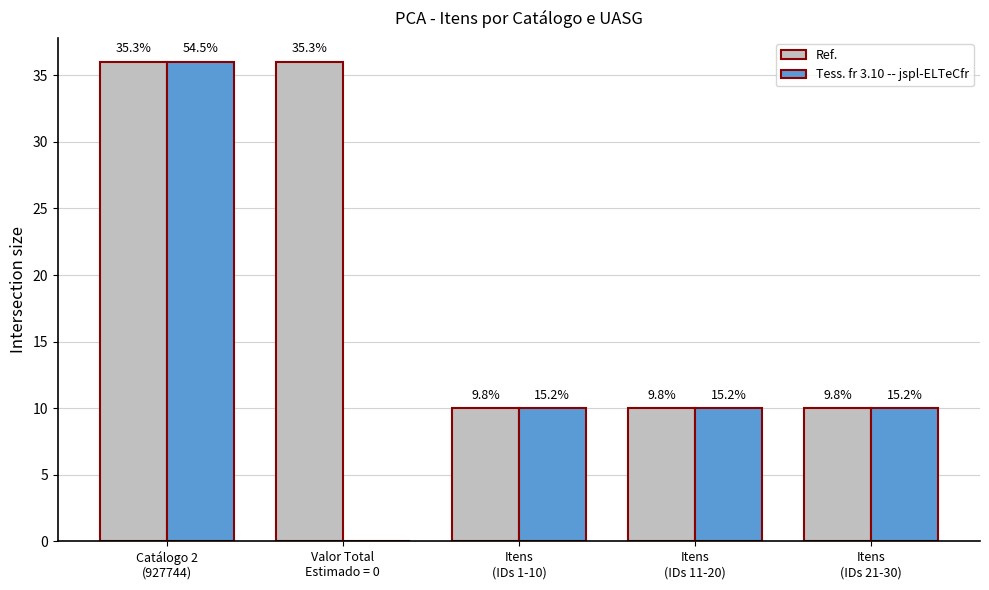

Which category has the lowest value in the Ref. series?

Itens
(IDs 1-10)